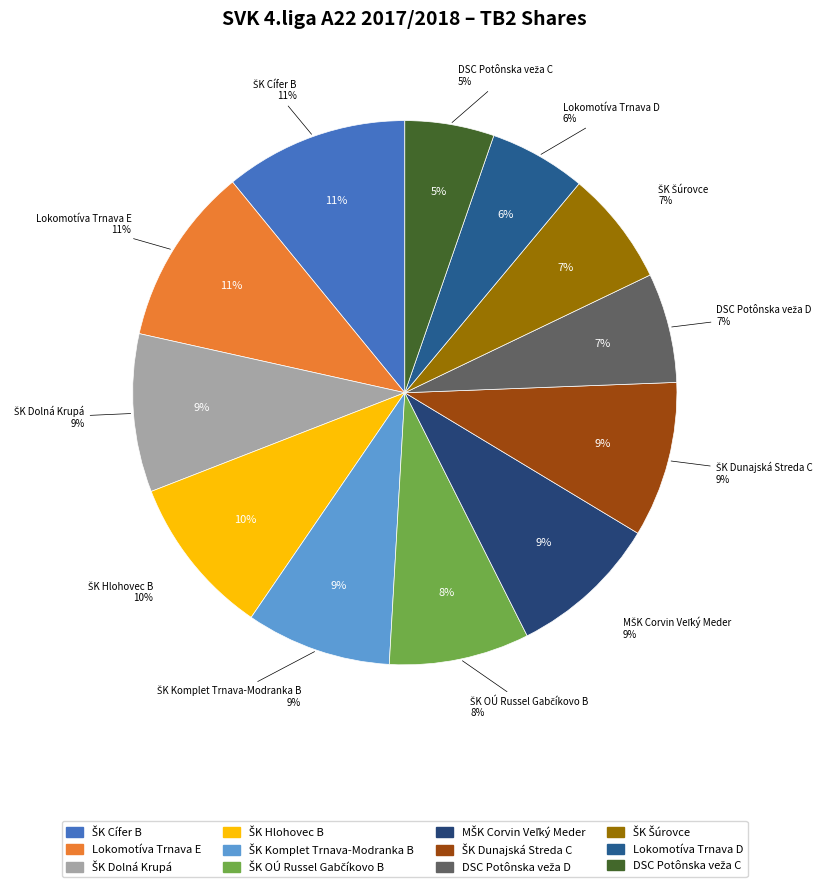

Is it true that ŠK Komplet Trnava-Modranka B is 19% of the pie?

False